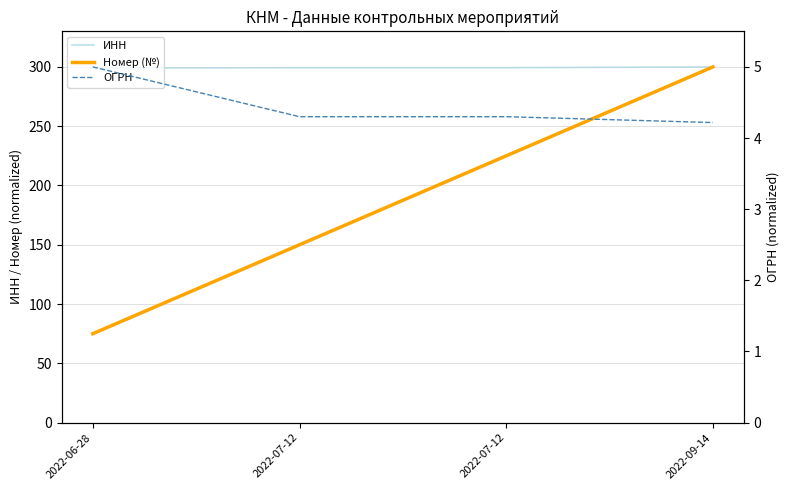

Count the Номер (№) values in the range 150 to 300.

3